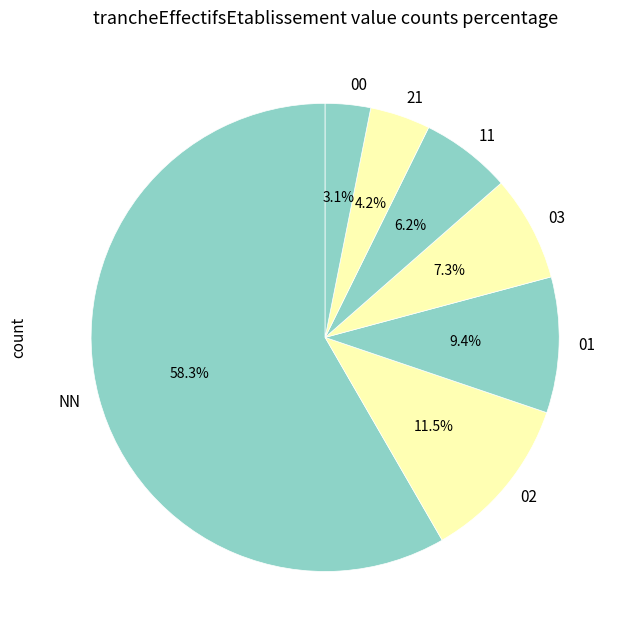

To the nearest percent, what is the average slice percentage?

14%